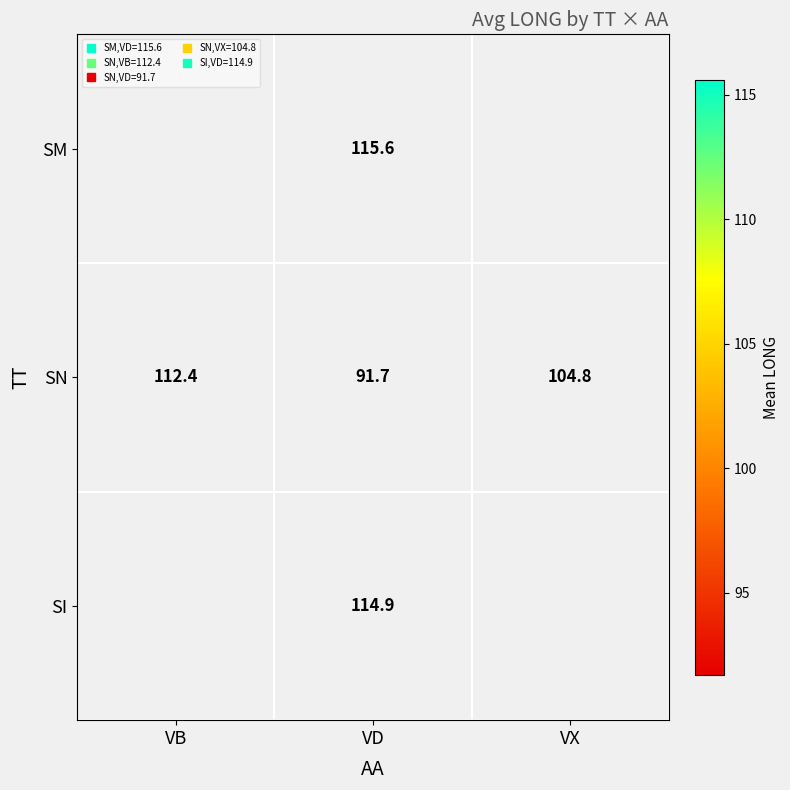

Which label corresponds to the smallest value in the chart?

VD